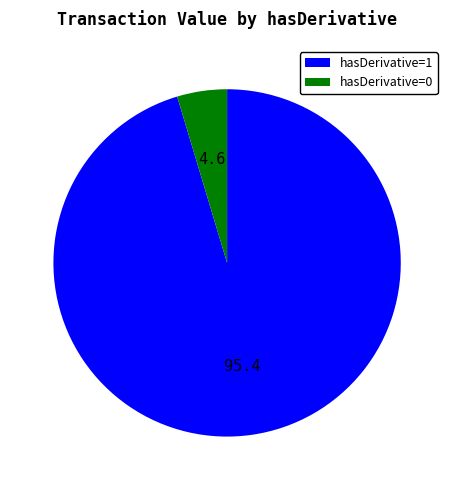

Between hasDerivative=1 and hasDerivative=0, which is larger?

hasDerivative=1